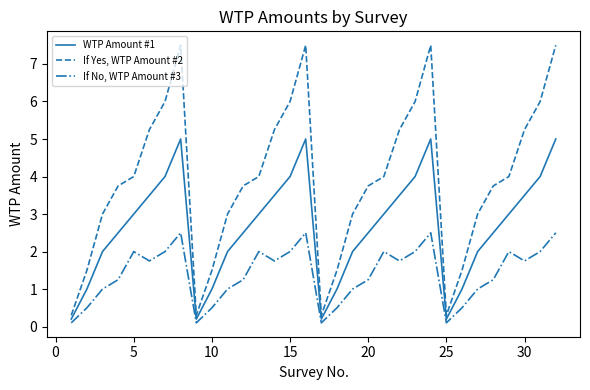

What is the maximum value shown in the chart?

7.5